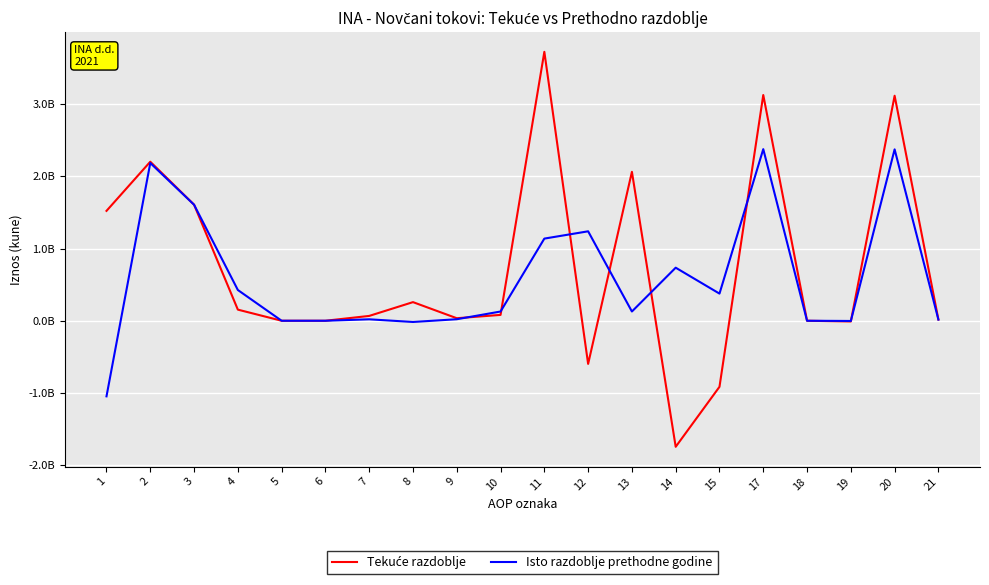

Does the chart display data point markers on the line(s)?

No